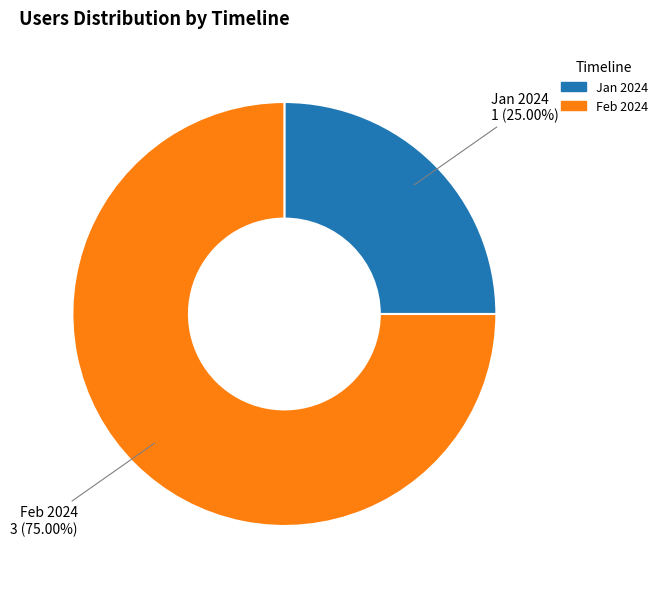

Is there a majority slice in this chart?

Yes